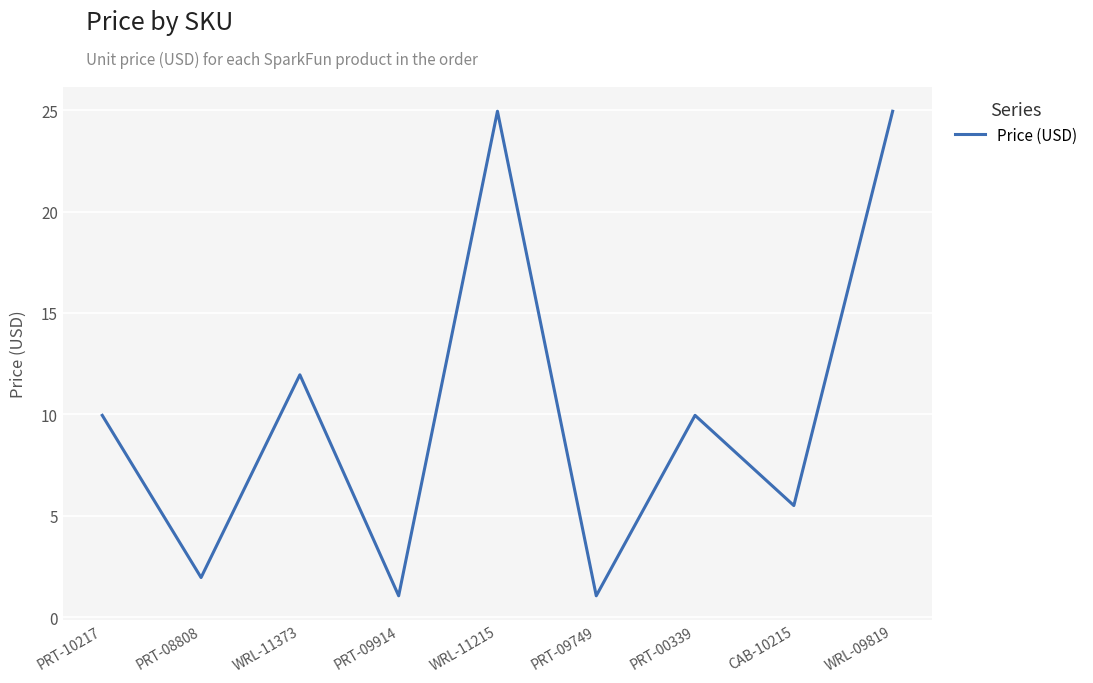

True or false: the data has more than 1 interior local peaks.

True